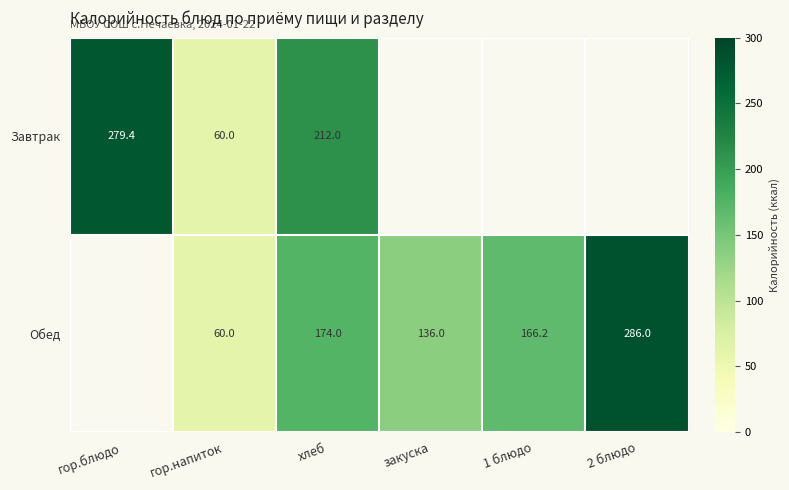

Rank the series by their average value, from lowest to highest.

Завтрак, Обед